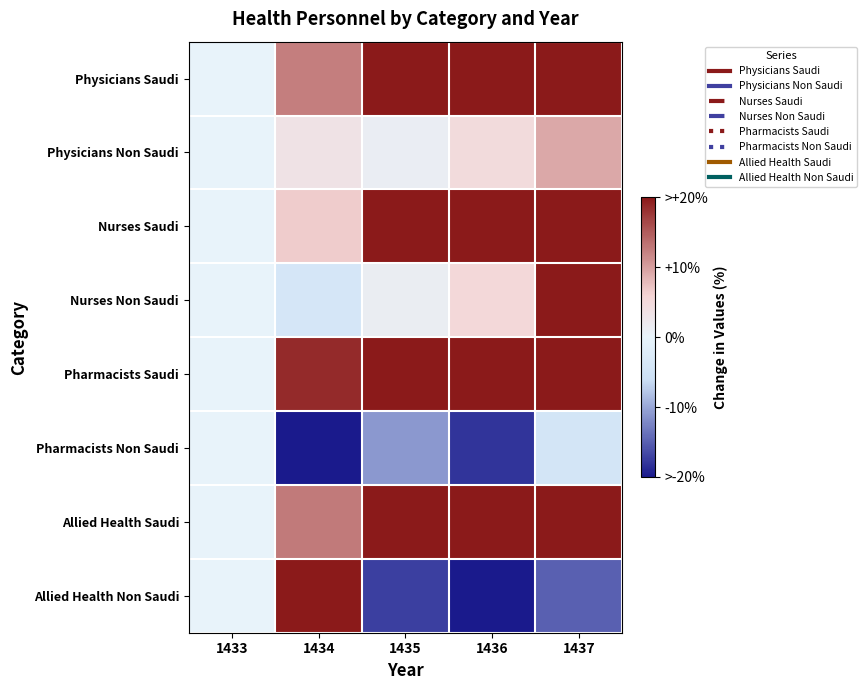

At how many categories does at least one series exceed 5?

4